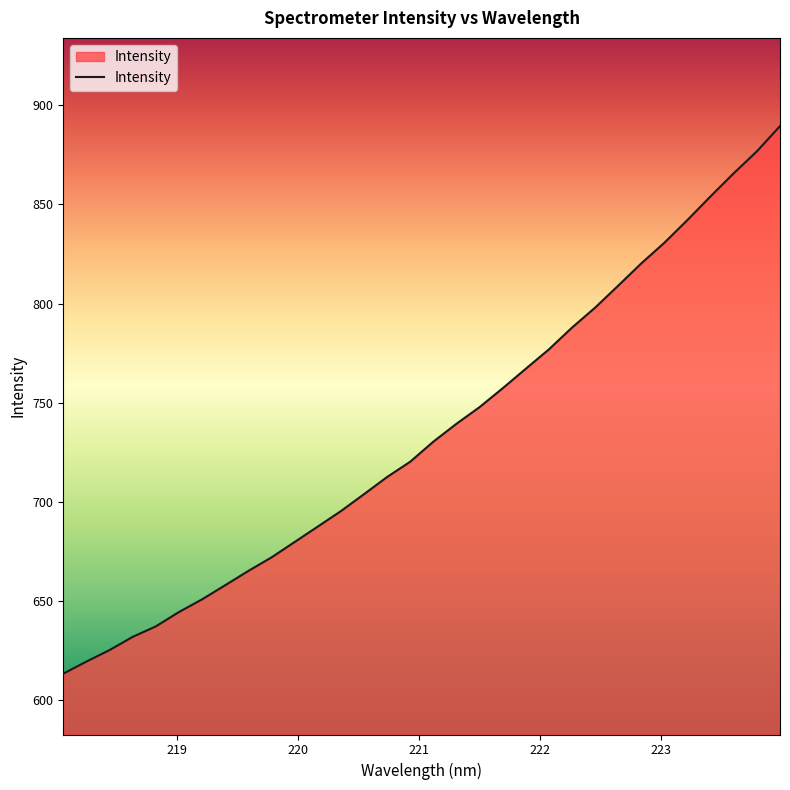

What is the difference between the maximum and minimum values?

276.0